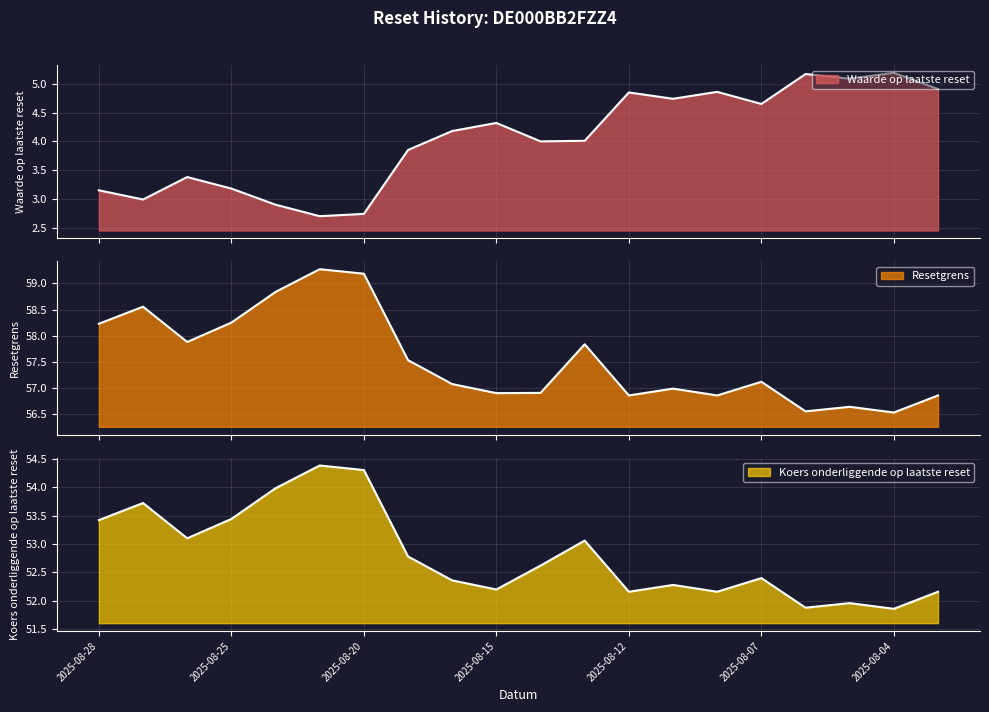

Between 2025-08-27 and 2025-08-04, which is larger?

2025-08-04